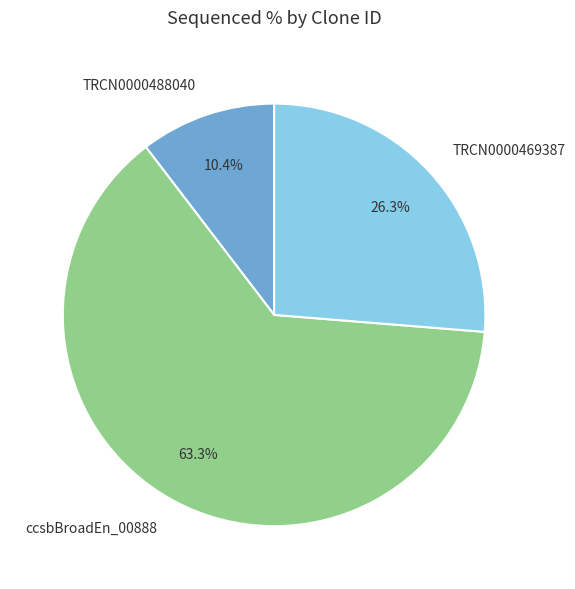

Which slice is the largest?

ccsbBroadEn_00888